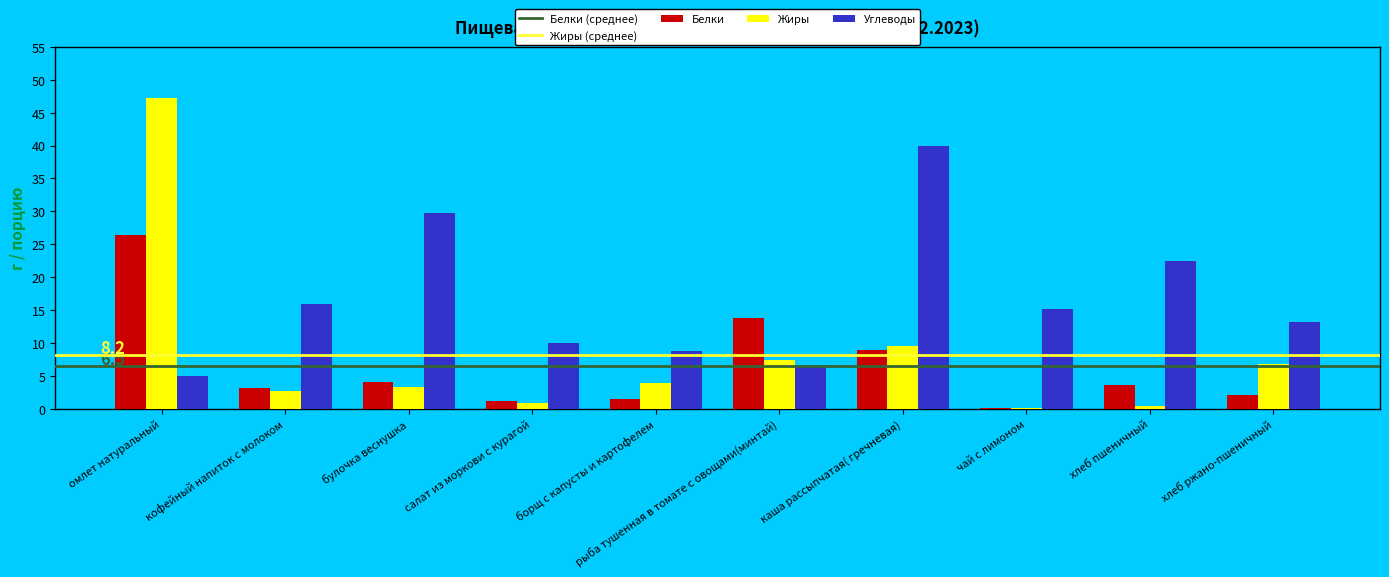

Is it true that Белки equals 1.2 at салат из моркови с курагой?

True